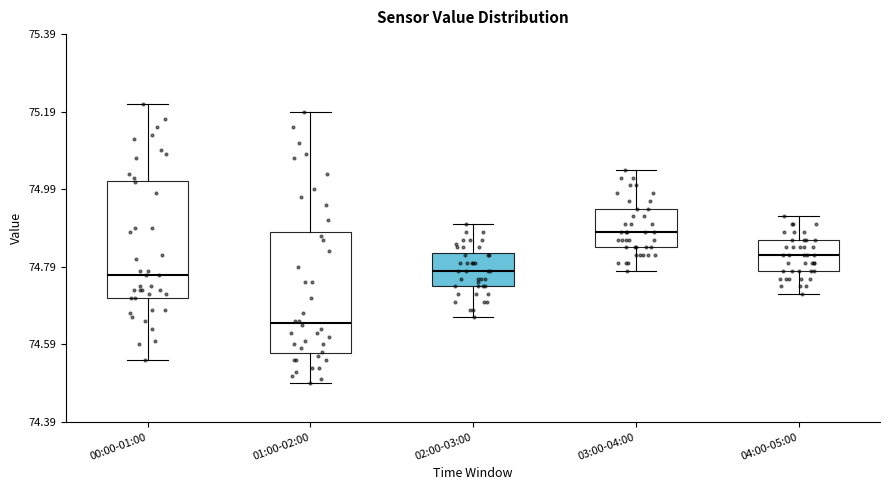

Reading left to right, read every box against the y-axis: the position of its median line, the range the box covers, and the ends of its whiskers. The values are not printed on the chart, so give them approximately, as read against the axis.

00:00-01:00: median 74.78, box 74.72 to 75.02, whiskers 74.56 to 75.22
01:00-02:00: median 74.64, box 74.56 to 74.88, whiskers 74.50 to 75.20
02:00-03:00: median 74.78, box 74.74 to 74.82, whiskers 74.66 to 74.90
03:00-04:00: median 74.88, box 74.84 to 74.94, whiskers 74.78 to 75.04
04:00-05:00: median 74.82, box 74.78 to 74.86, whiskers 74.72 to 74.92